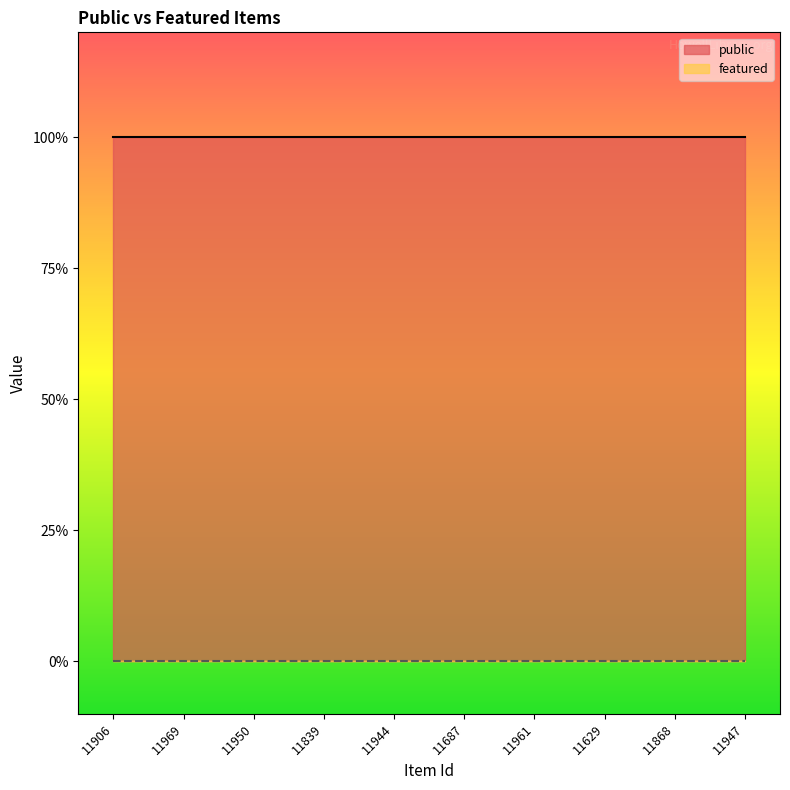

List the series in order of their overall mean, lowest first.

featured, public